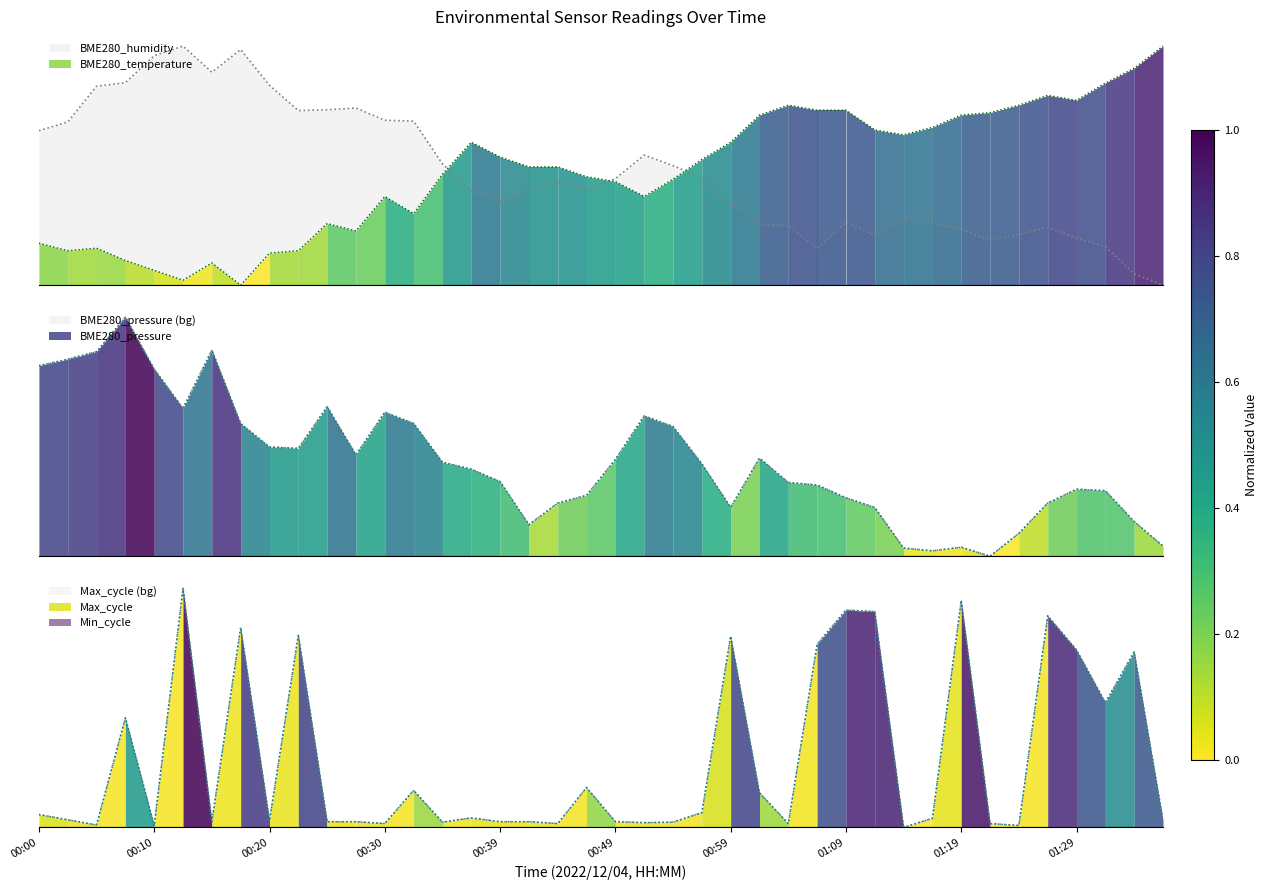

Is it true that BME280_humidity equals 0.7 at 00:32?

True